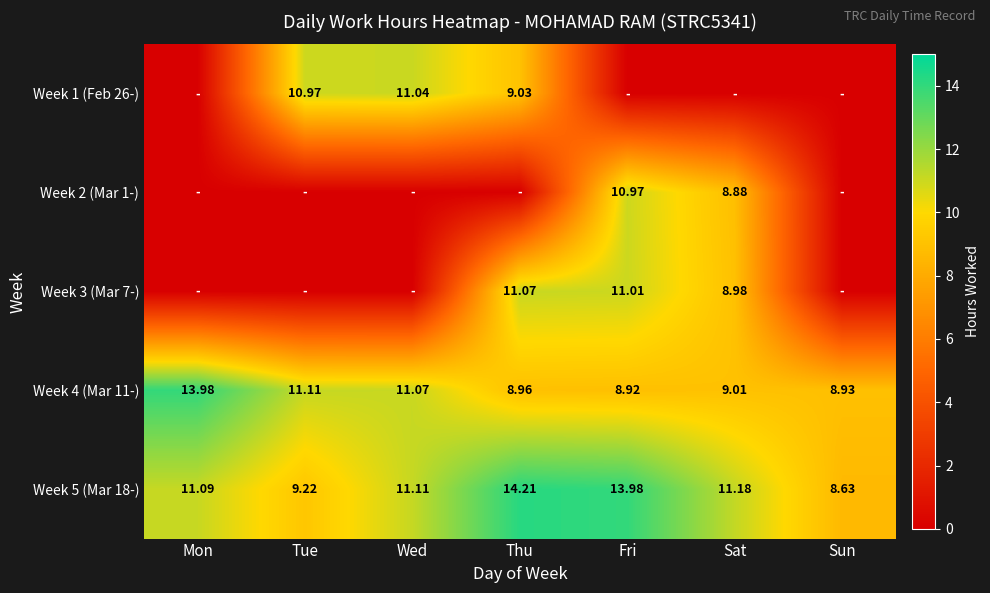

Where does the Week 5 (Mar 18-) series first go above 11?

Mon